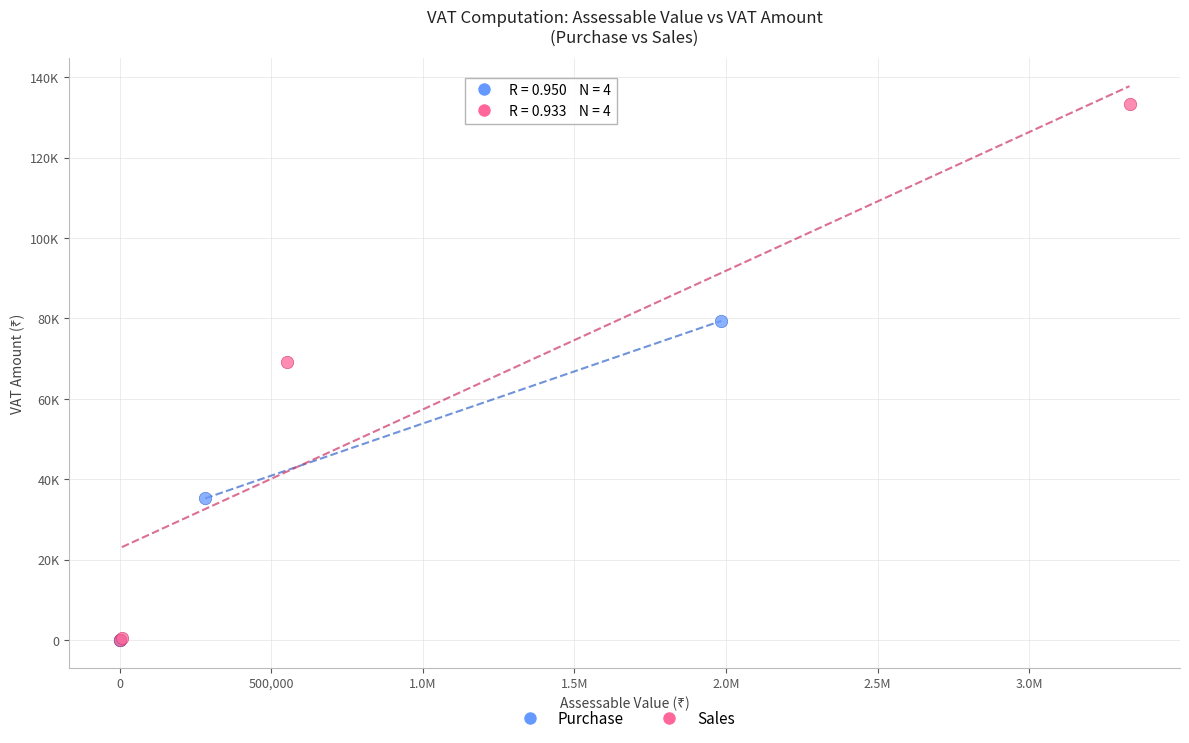

What are all the series names shown in the legend?

Purchase, Sales